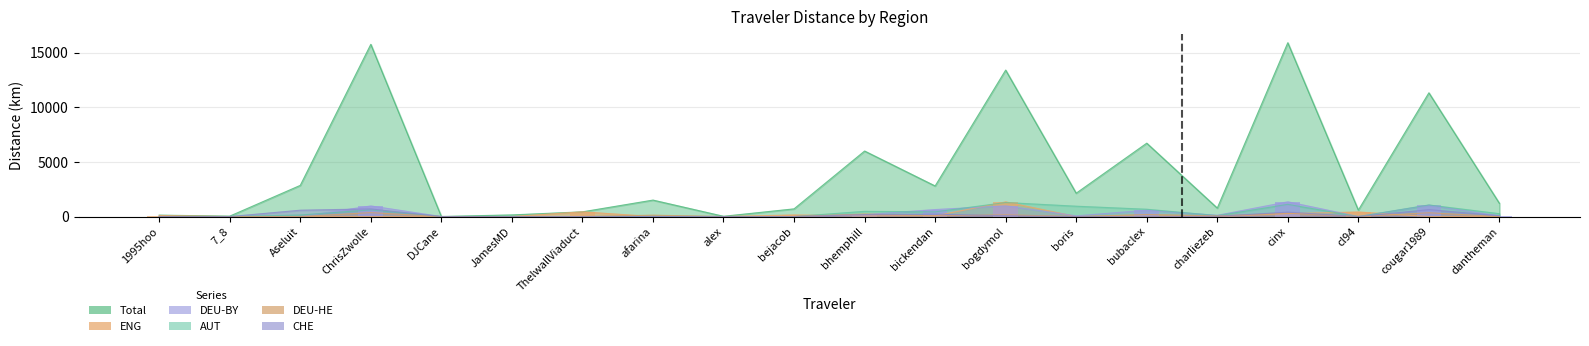

Which label corresponds to the smallest value in the chart?

7_8